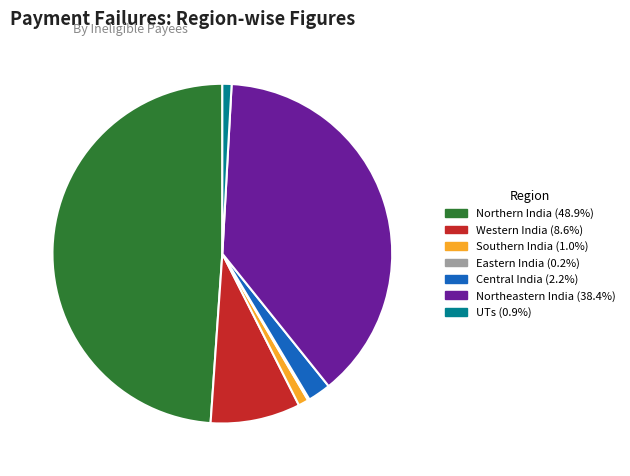

Does any single category account for the majority?

No